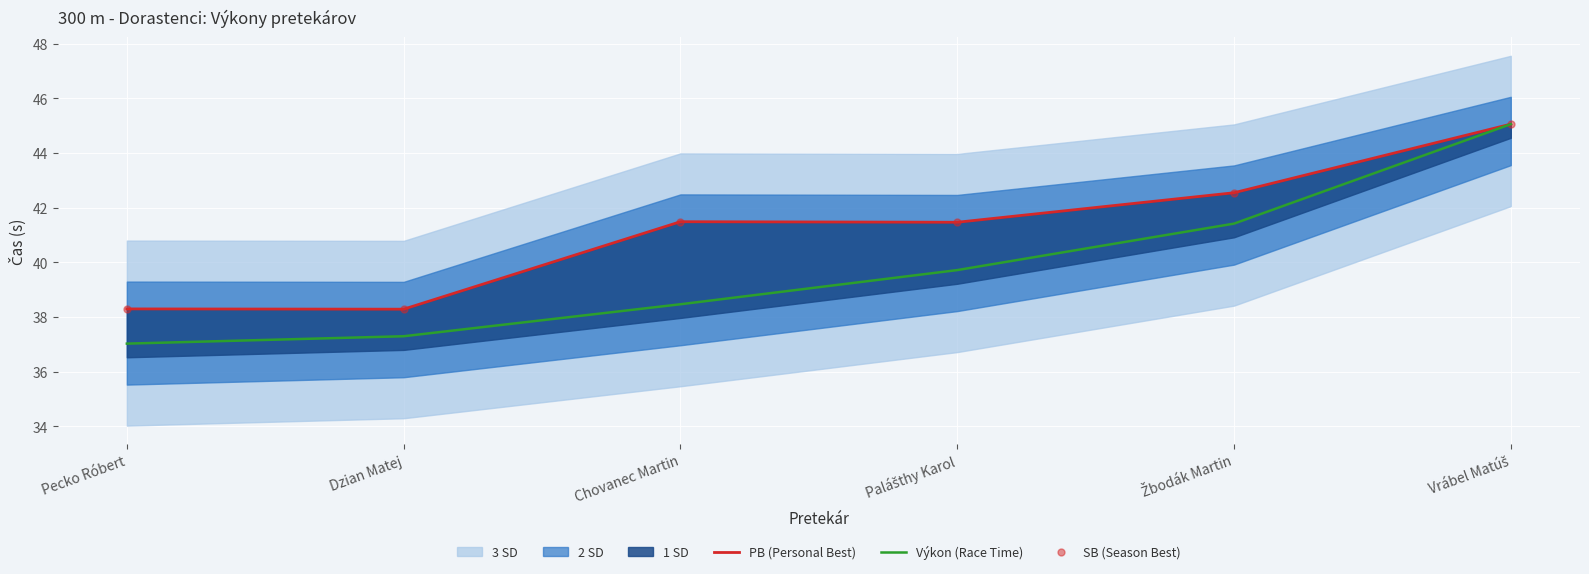

Where is the first local minimum for PB (Personal Best)?

Dzian Matej